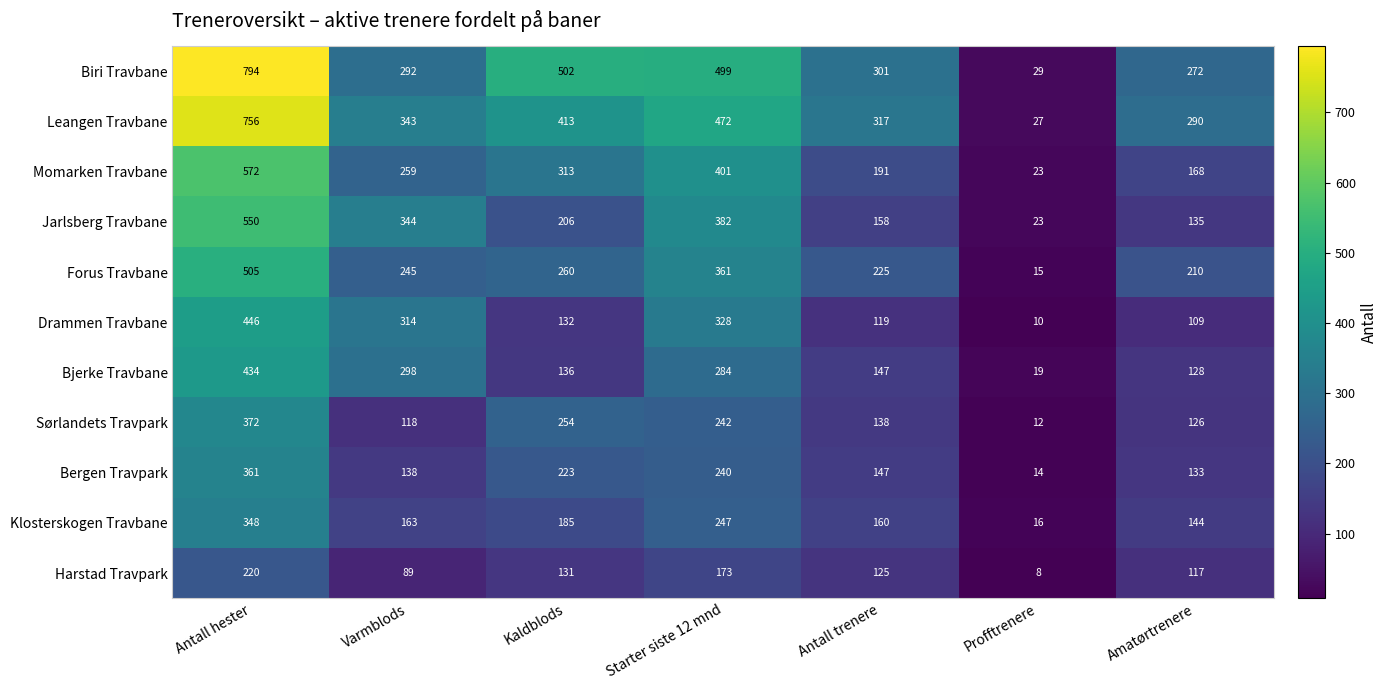

Which category has the lowest value across all series?

Profftrenere